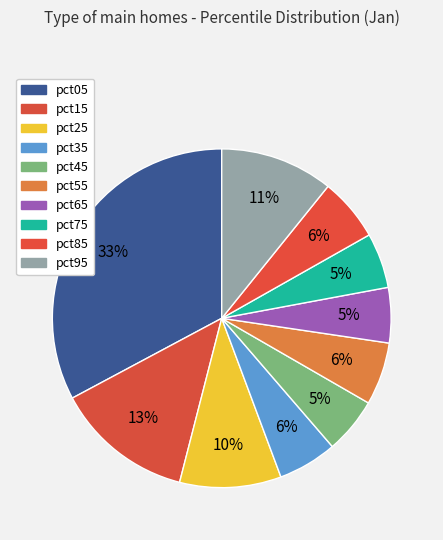

Between pct45 and pct35, which is larger?

pct35